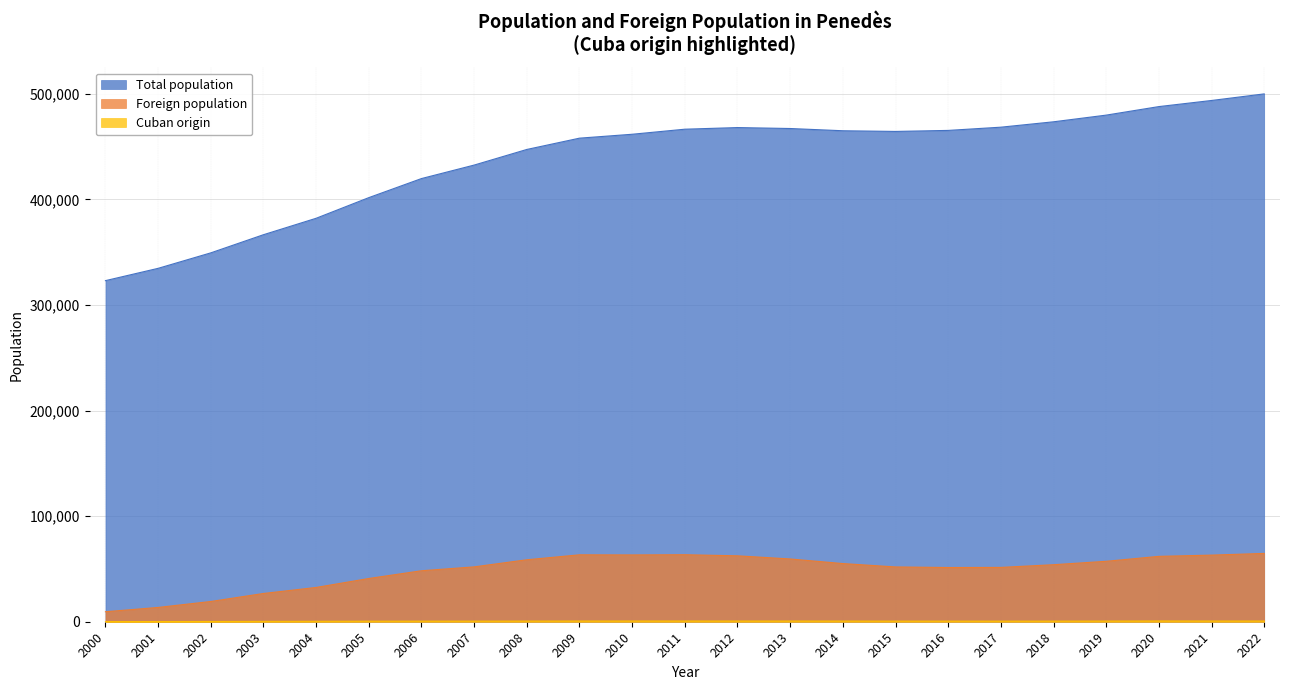

True or false: Cuban origin and Total population cross at least once.

False